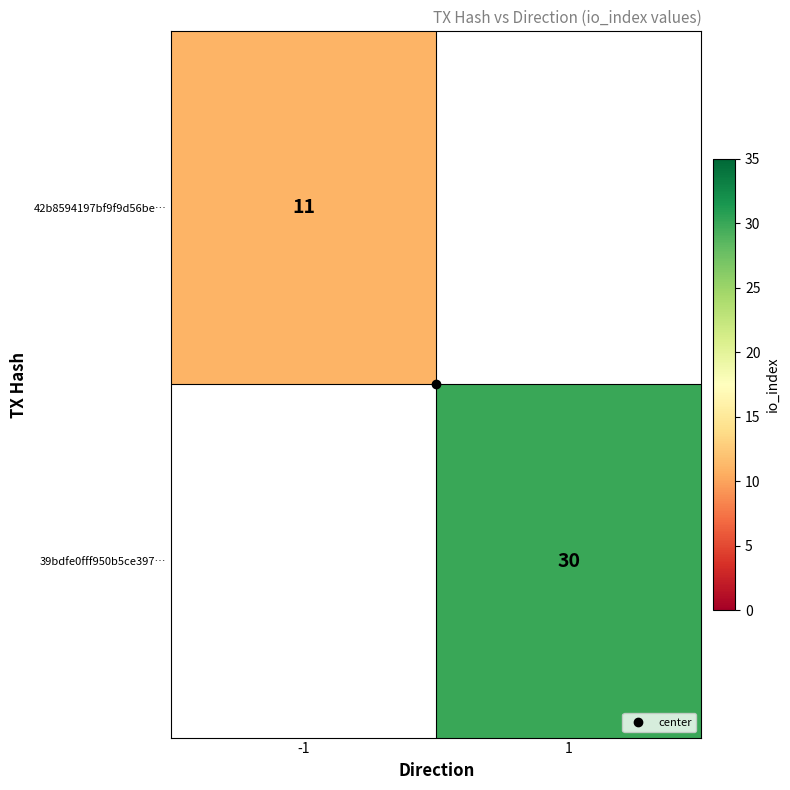

What is the sum of the 39bdfe0fff950b5ce397… values at 1 and -1?

30